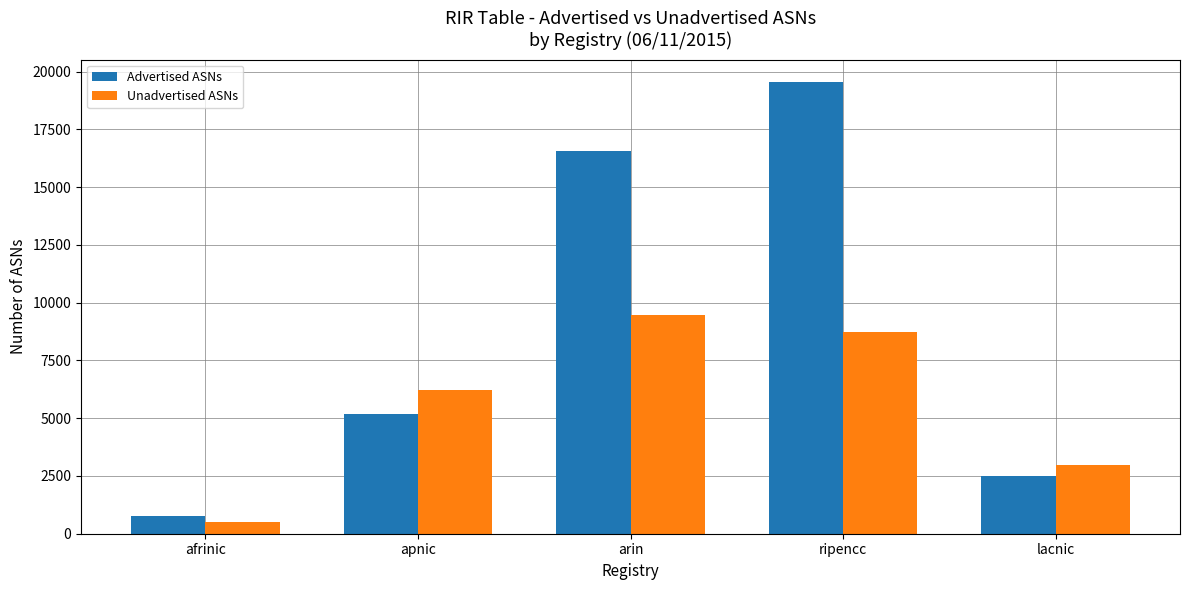

At how many categories does at least one series exceed 8557?

2